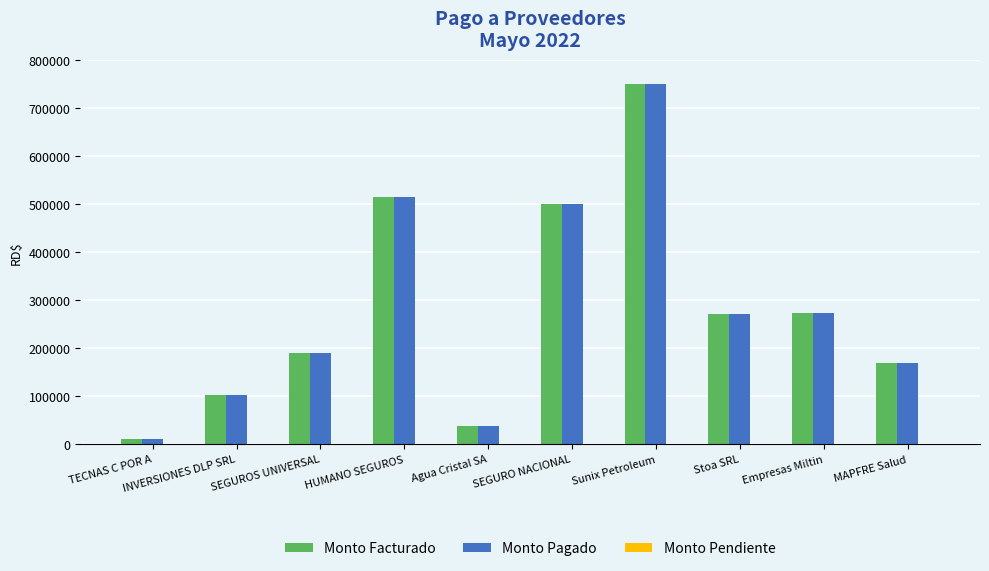

How many bars are there in each group?

2